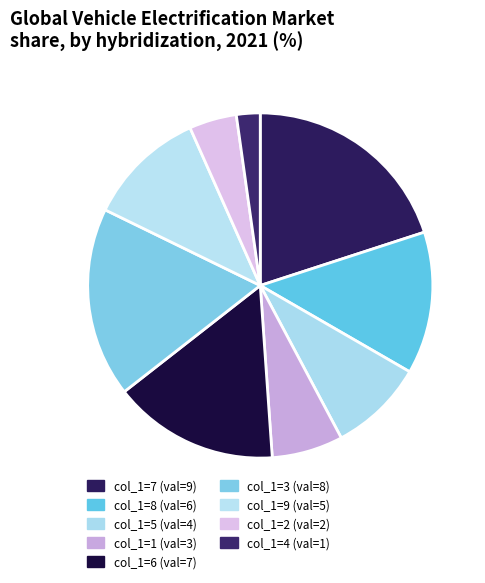

Which category has the biggest portion of the pie?

7